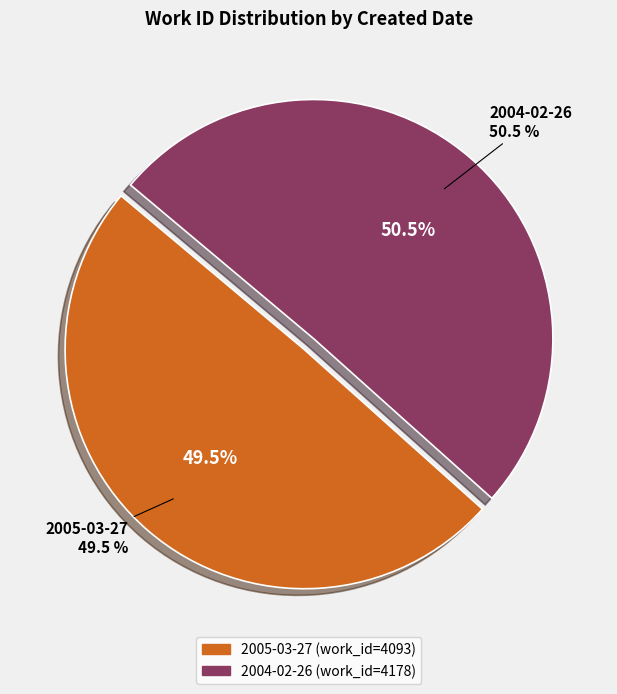

To the nearest percent, what is the difference between the largest and smallest slice percentages?

1%